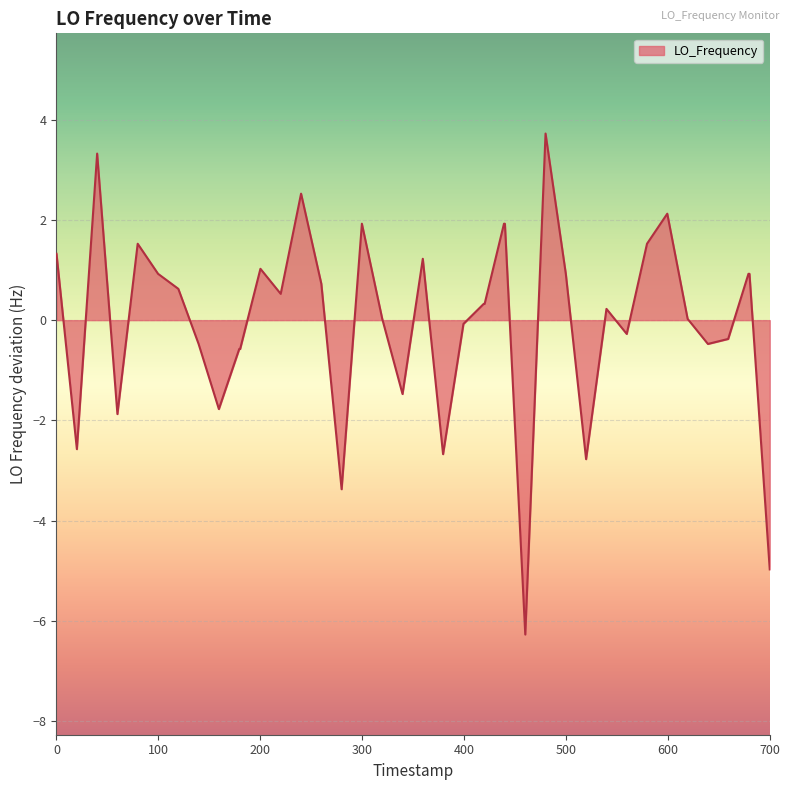

What is the difference between the maximum and minimum values?

10.0